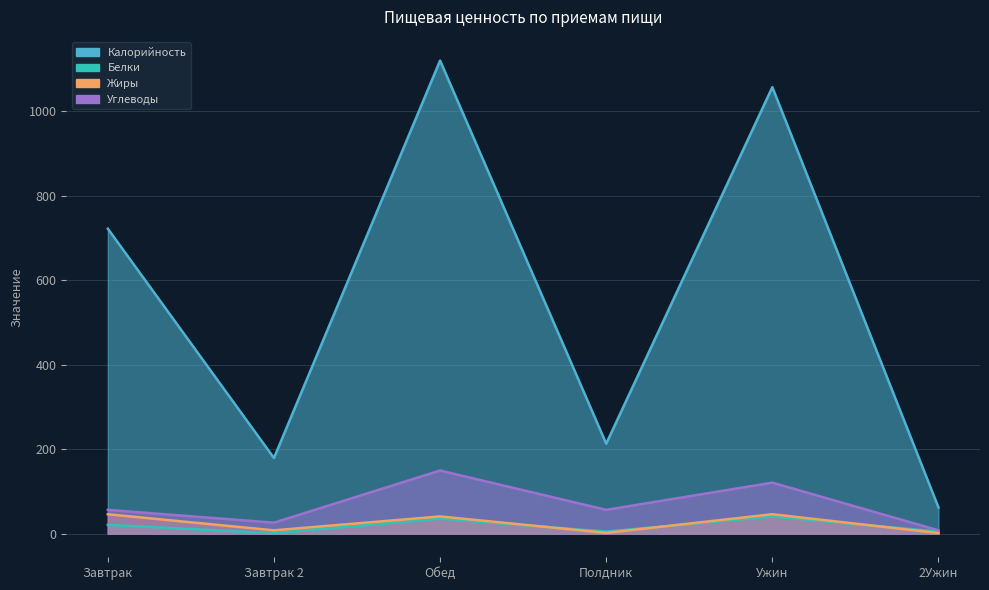

At which category does Жиры reach its first local peak?

Обед